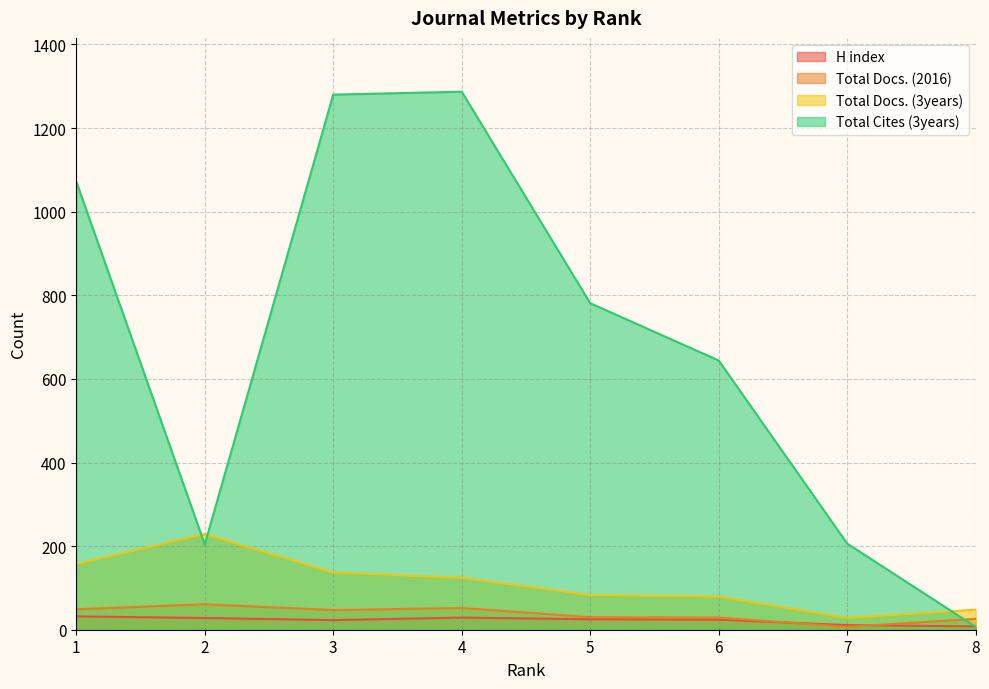

Is the value of Total Cites (3years) at 3 greater than the value of H index at 4?

Yes